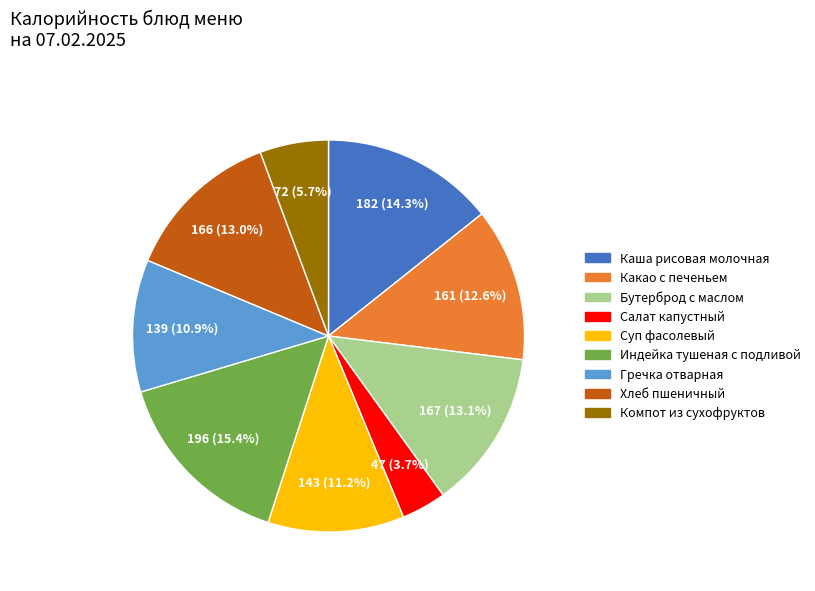

What is the ratio of the value at Каша рисовая молочная to the value at Компот из сухофруктов?

2.5